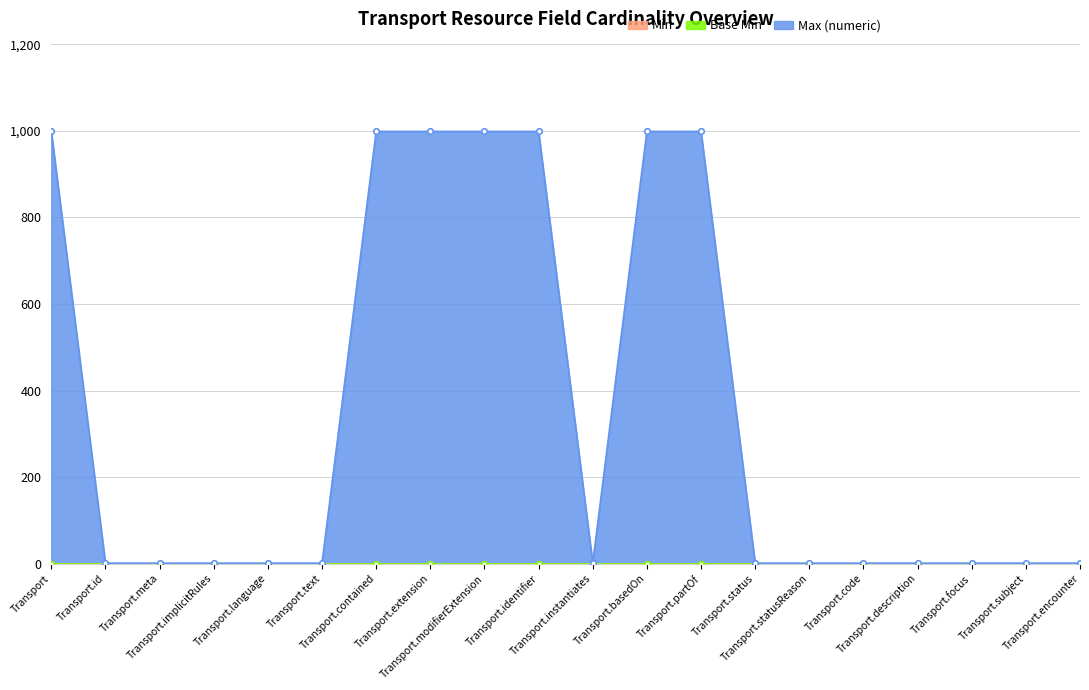

True or false: Min and Base Min cross at least once.

False